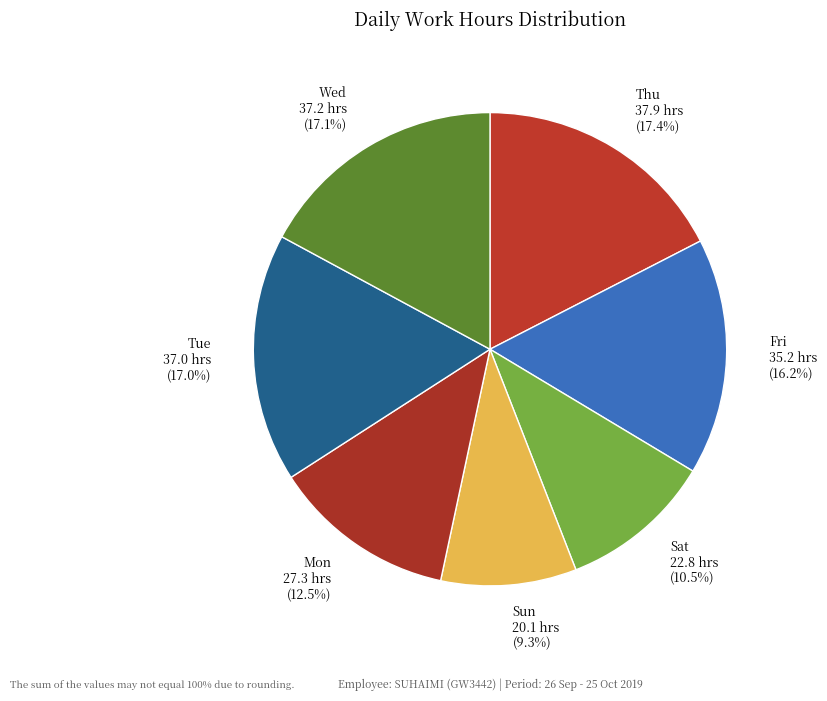

To the nearest percent, what is the difference between the largest and smallest slice percentages?

8%